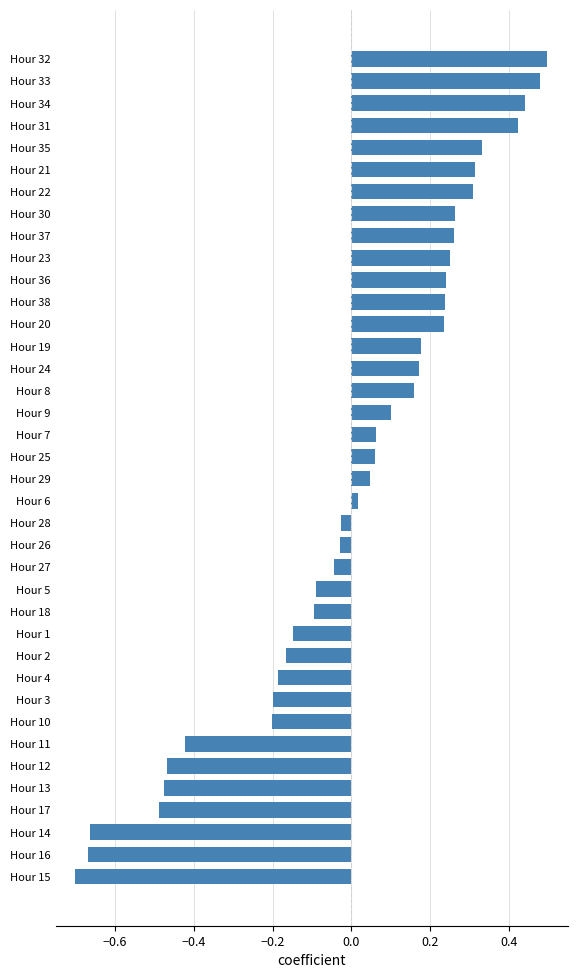

The chart shows a value of -0.1 at Hour 5. True or false?

True